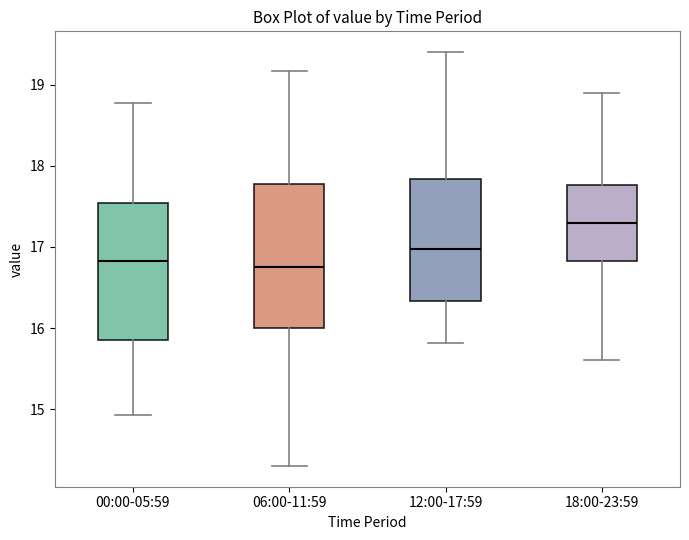

Where does the median line of the box for 06:00-11:59 sit on the y-axis? The values are not printed on the chart, so give them approximately, as read against the axis.

16.8